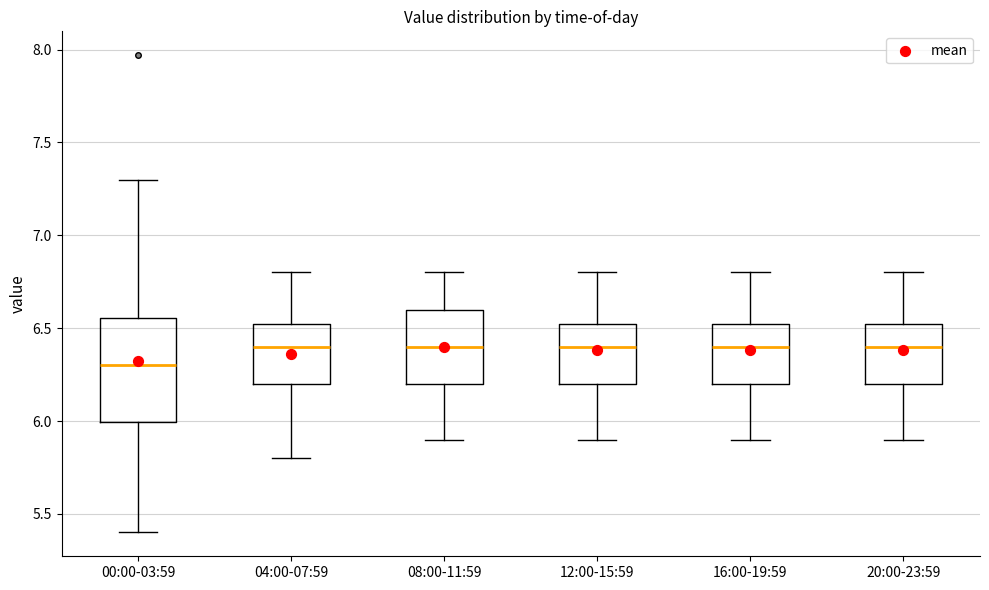

Comparing the boxes themselves (not the whiskers), which one is the tallest?

00:00-03:59